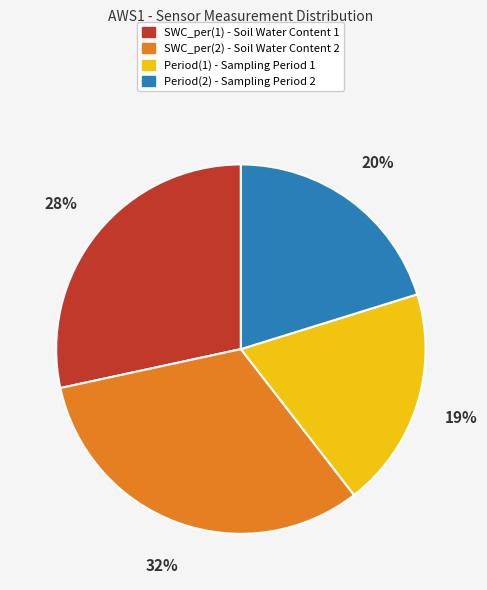

True or false: SWC_per(2) accounts for 32% of the total.

True